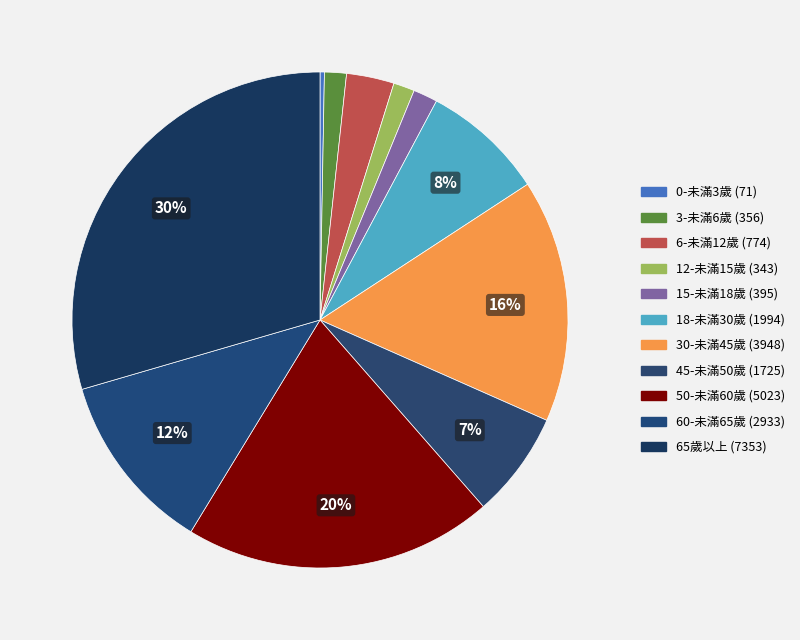

How many slices are in this pie chart?

11